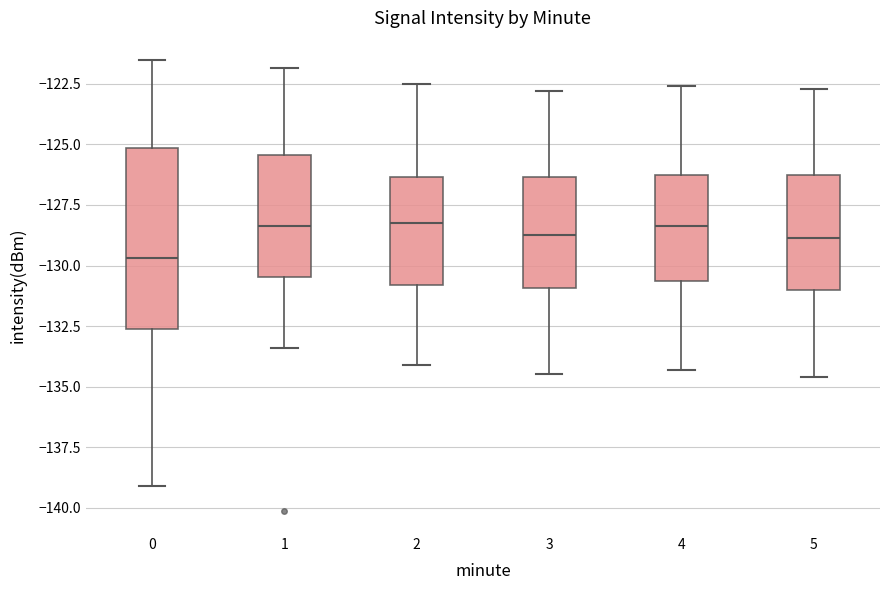

Reading left to right, read every box against the y-axis: the position of its median line, the range the box covers, and the ends of its whiskers. The values are not printed on the chart, so give them approximately, as read against the axis.

0: median -129.5, box -132.5 to -125.0, whiskers -139.0 to -121.5
1: median -128.5, box -130.5 to -125.5, whiskers -133.5 to -122.0
2: median -128.0, box -131.0 to -126.5, whiskers -134.0 to -122.5
3: median -128.5, box -131.0 to -126.5, whiskers -134.5 to -123.0
4: median -128.5, box -130.5 to -126.5, whiskers -134.5 to -122.5
5: median -129.0, box -131.0 to -126.0, whiskers -134.5 to -122.5